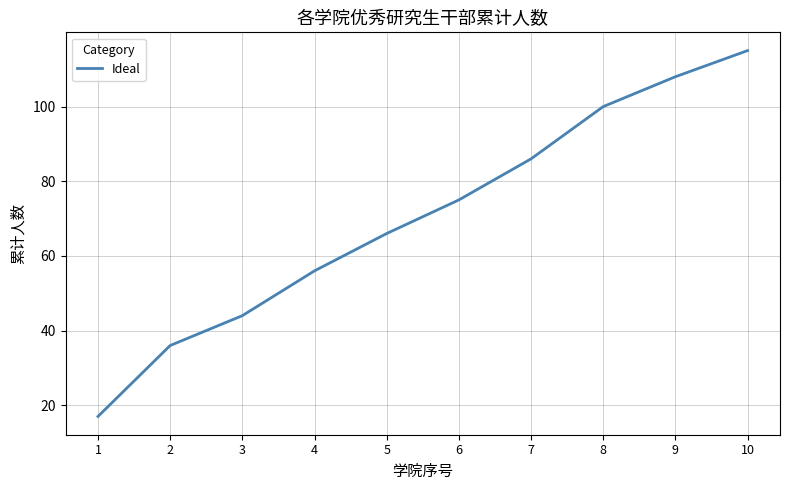

True or false: there are more than 0 points higher than both neighbors.

False